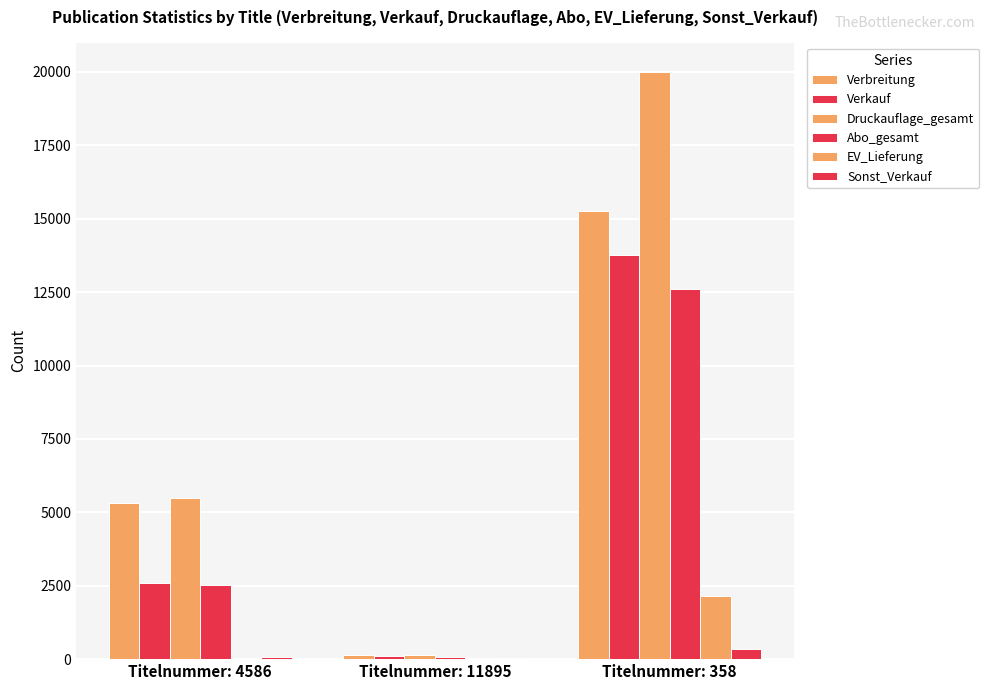

Which has a higher value, Titelnummer: 11895 or Titelnummer: 358?

Titelnummer: 358